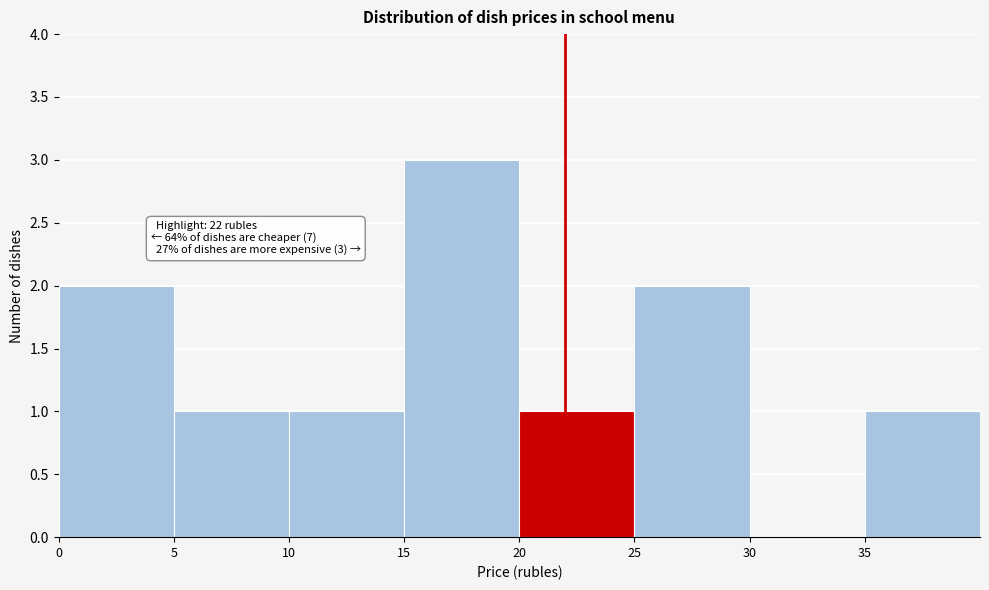

Which range on the x-axis has the tallest bar?

15 to 20